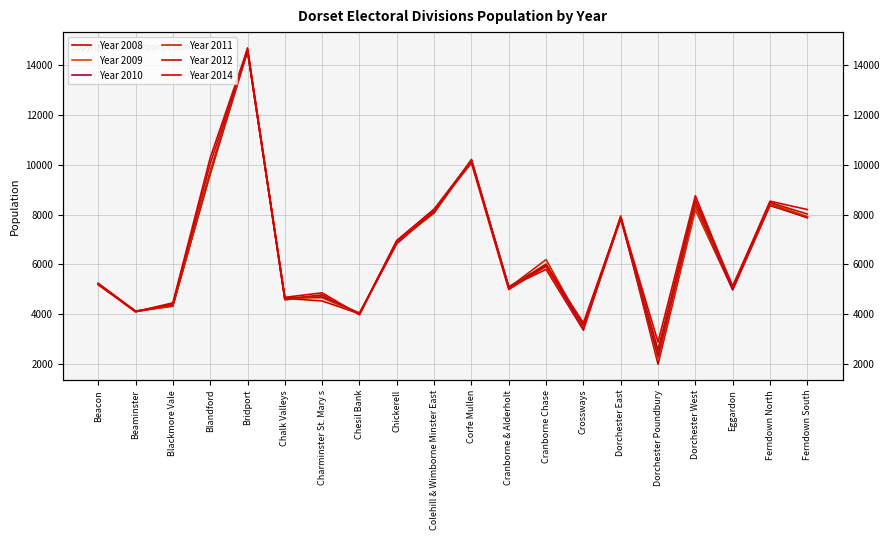

What is the sum of all Year 2011 values?

131393